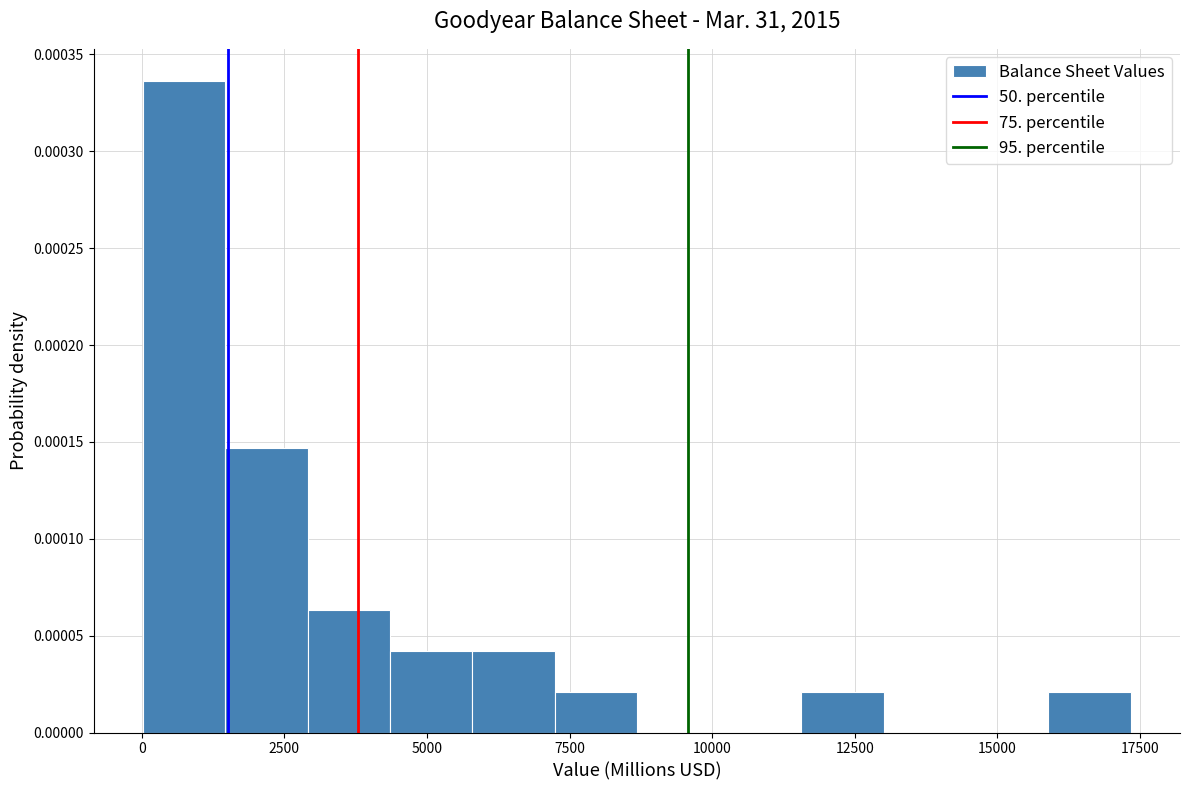

Read against the x-axis, roughly where is the centre of the tallest bar?

500